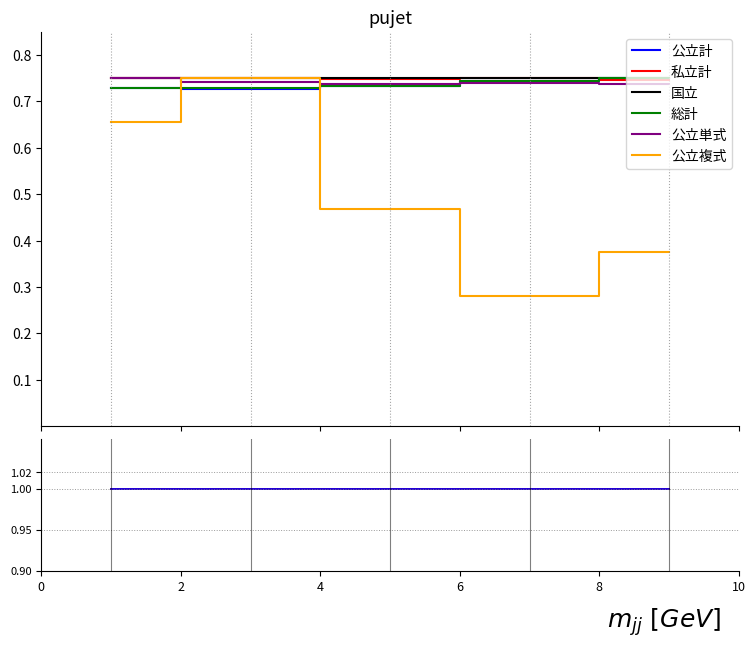

Count the number of categories in the chart.

5